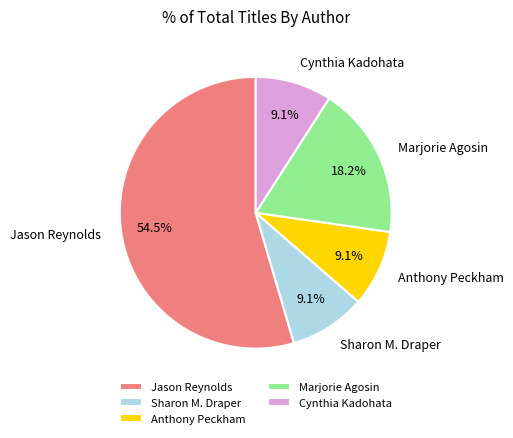

What is the majority slice?

Jason Reynolds